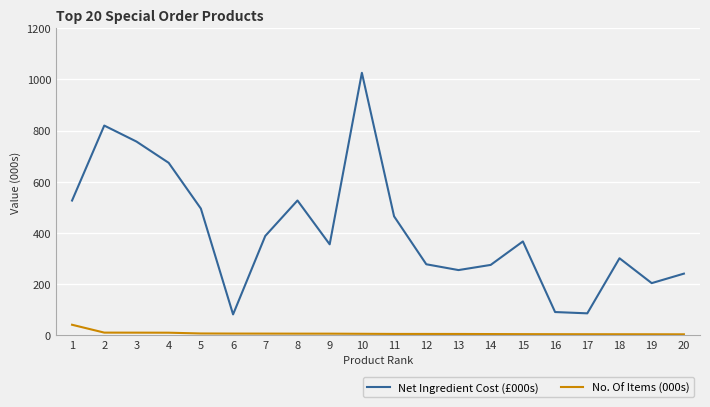

What is the difference between the Net Ingredient Cost (£000s) values at 18 and 20?

60.2